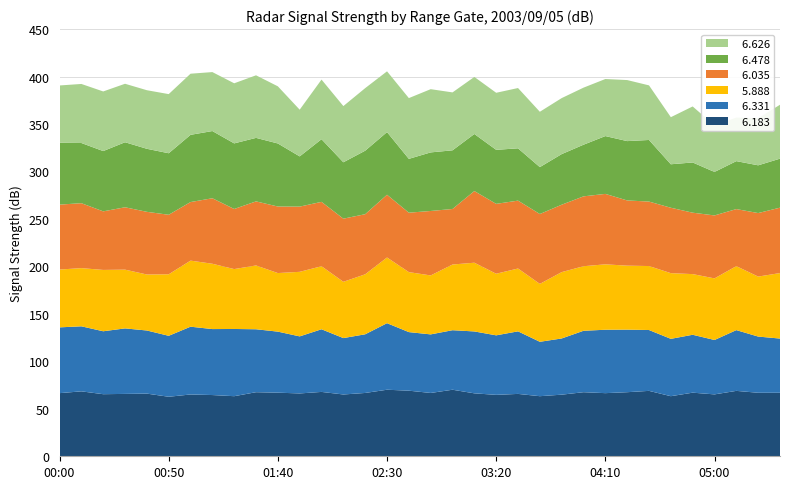

Reading left to right, list all the values displayed in this chart.

  6.183: 00:00=66.5	00:10=68.4	00:20=65.4	00:30=65.7	00:40=66.0	00:50=62.7	01:00=65.1	01:10=64.5	01:20=63.3	01:30=67.5	01:40=67.0	01:50=66.2	02:00=67.8	02:10=65.1	02:20=66.7	02:30=70.1	02:40=69.1	02:50=66.7	03:00=70.1	03:10=66.3	03:20=64.7	03:30=65.7	03:40=63.3	03:50=64.9	04:00=67.5	04:10=66.5	04:20=67.5	04:30=68.9	04:40=63.3	04:50=67.0	05:00=65.2	05:10=68.9	05:20=66.9	05:30=66.9
  6.331: 00:00=69.3	00:10=68.5	00:20=66.3	00:30=69.0	00:40=66.5	00:50=64.2	01:00=71.4	01:10=69.5	01:20=70.8	01:30=66.3	01:40=64.3	01:50=60.1	02:00=66.0	02:10=59.4	02:20=61.8	02:30=70.1	02:40=61.7	02:50=61.7	03:00=62.7	03:10=65.2	03:20=62.7	03:30=65.9	03:40=57.3	03:50=59.2	04:00=64.7	04:10=66.8	04:20=65.9	04:30=64.1	04:40=60.4	04:50=61.0	05:00=57.3	05:10=64.0	05:20=59.2	05:30=57.1
  5.888: 00:00=60.9	00:10=61.3	00:20=64.6	00:30=61.9	00:40=59.0	00:50=64.8	01:00=69.6	01:10=68.8	01:20=63.1	01:30=67.2	01:40=61.7	01:50=68.0	02:00=66.4	02:10=59.3	02:20=63.2	02:30=69.2	02:40=63.2	02:50=62.1	03:00=69.2	03:10=72.4	03:20=64.9	03:30=66.2	03:40=61.0	03:50=69.9	04:00=68.0	04:10=68.9	04:20=67.4	04:30=67.4	04:40=69.2	04:50=63.9	05:00=64.9	05:10=67.4	05:20=63.2	05:30=69.0
  6.035: 00:00=68.4	00:10=68.4	00:20=61.7	00:30=65.7	00:40=66.0	00:50=62.7	01:00=61.7	01:10=69.0	01:20=63.3	01:30=67.5	01:40=70.1	01:50=68.7	02:00=67.8	02:10=66.5	02:20=63.3	02:30=66.1	02:40=62.6	02:50=67.9	03:00=58.5	03:10=75.5	03:20=73.6	03:30=71.5	03:40=73.6	03:50=71.0	04:00=73.6	04:10=74.2	04:20=68.7	04:30=67.9	04:40=68.9	04:50=64.7	05:00=66.3	05:10=60.1	05:20=66.9	05:30=68.9
  6.478: 00:00=65.1	00:10=63.4	00:20=63.5	00:30=68.5	00:40=66.4	00:50=64.8	01:00=70.8	01:10=70.8	01:20=69.1	01:30=66.9	01:40=66.4	01:50=52.9	02:00=66.0	02:10=59.4	02:20=66.9	02:30=66.0	02:40=56.7	02:50=61.7	03:00=61.8	03:10=60.1	03:20=56.9	03:30=55.1	03:40=49.4	03:50=53.3	04:00=54.4	04:10=60.9	04:20=62.5	04:30=64.9	04:40=45.8	04:50=52.9	05:00=45.8	05:10=50.5	05:20=50.3	05:30=51.6
  6.626: 00:00=60.4	00:10=62.2	00:20=62.8	00:30=61.6	00:40=61.7	00:50=62.3	01:00=64.4	01:10=62.1	01:20=63.3	01:30=65.9	01:40=60.2	01:50=49.2	02:00=62.8	02:10=59.2	02:20=65.9	02:30=64.0	02:40=64.0	02:50=66.6	03:00=61.0	03:10=60.1	03:20=60.1	03:30=63.5	03:40=58.3	03:50=59.0	04:00=60.1	04:10=60.1	04:20=64.3	04:30=57.5	04:40=49.6	04:50=59.0	05:00=49.0	05:10=45.9	05:20=49.6	05:30=56.8